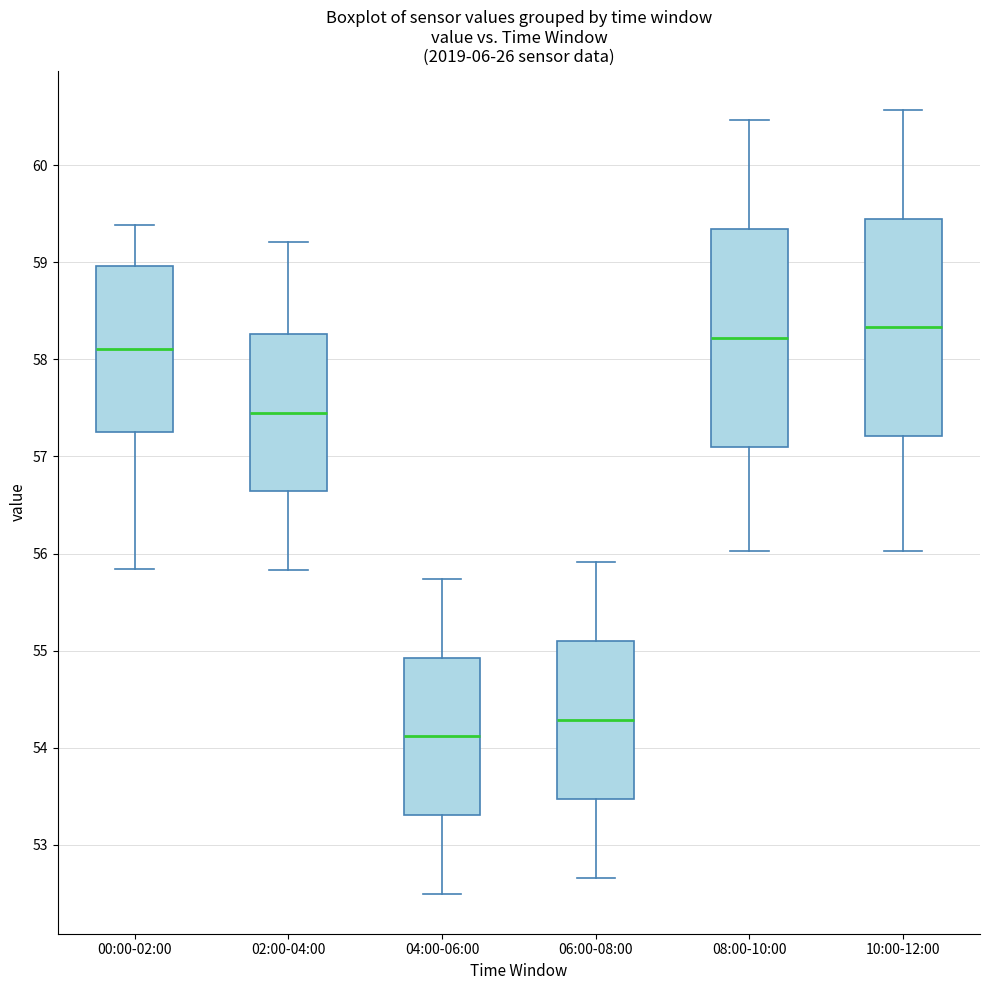

Reading left to right, transcribe this box plot: for each box, give where its median line is, the range the box spans, and where its two whiskers end, as read against the y-axis. The values are not printed on the chart, so give them approximately, as read against the axis.

00:00-02:00: median 58.1, box 57.3 to 59.0, whiskers 55.8 to 59.4
02:00-04:00: median 57.5, box 56.6 to 58.3, whiskers 55.8 to 59.2
04:00-06:00: median 54.1, box 53.3 to 54.9, whiskers 52.5 to 55.7
06:00-08:00: median 54.3, box 53.5 to 55.1, whiskers 52.7 to 55.9
08:00-10:00: median 58.2, box 57.1 to 59.3, whiskers 56.0 to 60.5
10:00-12:00: median 58.3, box 57.2 to 59.5, whiskers 56.0 to 60.6